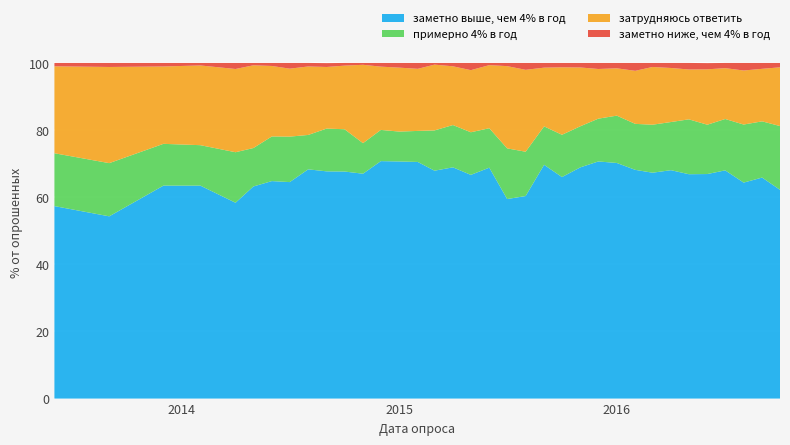

Reading left to right, what are all the values shown in this chart?

заметно выше, чем 4% в год: 2013-06-01=57.4	2013-09-01=54.3	2013-12-01=63.5	2014-02-01=63.5	2014-04-01=58.4	2014-05-01=63.2	2014-06-01=64.8	2014-07-01=64.5	2014-08-01=68.3	2014-09-01=67.7	2014-10-01=67.7	2014-11-01=67.0	2014-12-01=70.8	2015-01-01=70.7	2015-02-01=70.5	2015-03-01=67.9	2015-04-01=68.9	2015-05-01=66.7	2015-06-01=68.8	2015-07-01=59.5	2015-08-01=60.4	2015-09-01=69.7	2015-10-01=66.0	2015-11-01=68.9	2015-12-01=70.7	2016-01-01=70.2	2016-02-01=68.2	2016-03-01=67.3	2016-04-01=68.0	2016-05-01=66.8	2016-06-01=66.9	2016-07-01=68.0	2016-08-01=64.3	2016-09-01=65.8	2016-10-01=62.2
примерно 4% в год: 2013-06-01=15.8	2013-09-01=15.8	2013-12-01=12.4	2014-02-01=12.1	2014-04-01=15.1	2014-05-01=11.4	2014-06-01=13.3	2014-07-01=13.6	2014-08-01=10.2	2014-09-01=12.8	2014-10-01=12.6	2014-11-01=9.1	2014-12-01=9.3	2015-01-01=8.9	2015-02-01=9.2	2015-03-01=12.0	2015-04-01=12.6	2015-05-01=12.7	2015-06-01=11.8	2015-07-01=15.1	2015-08-01=13.2	2015-09-01=11.4	2015-10-01=12.6	2015-11-01=12.2	2015-12-01=12.8	2016-01-01=14.1	2016-02-01=13.7	2016-03-01=14.3	2016-04-01=14.3	2016-05-01=16.4	2016-06-01=14.7	2016-07-01=15.3	2016-08-01=17.3	2016-09-01=16.8	2016-10-01=19.0
затрудняюсь ответить: 2013-06-01=25.9	2013-09-01=28.6	2013-12-01=23.1	2014-02-01=23.8	2014-04-01=24.8	2014-05-01=24.6	2014-06-01=21.0	2014-07-01=20.2	2014-08-01=20.4	2014-09-01=18.4	2014-10-01=18.9	2014-11-01=23.4	2014-12-01=18.9	2015-01-01=19.1	2015-02-01=18.5	2015-03-01=19.6	2015-04-01=17.5	2015-05-01=18.5	2015-06-01=18.8	2015-07-01=24.5	2015-08-01=24.4	2015-09-01=17.5	2015-10-01=20.1	2015-11-01=17.5	2015-12-01=14.8	2016-01-01=14.1	2016-02-01=15.8	2016-03-01=17.2	2016-04-01=16.1	2016-05-01=14.8	2016-06-01=16.5	2016-07-01=15.2	2016-08-01=16.1	2016-09-01=15.7	2016-10-01=17.5
заметно ниже, чем 4% в год: 2013-06-01=1.0	2013-09-01=1.2	2013-12-01=1.1	2014-02-01=0.8	2014-04-01=1.8	2014-05-01=0.7	2014-06-01=0.9	2014-07-01=1.7	2014-08-01=1.1	2014-09-01=1.1	2014-10-01=0.8	2014-11-01=0.6	2014-12-01=1.1	2015-01-01=1.4	2015-02-01=1.8	2015-03-01=0.5	2015-04-01=1.0	2015-05-01=2.1	2015-06-01=0.7	2015-07-01=0.9	2015-08-01=2.0	2015-09-01=1.4	2015-10-01=1.3	2015-11-01=1.4	2015-12-01=1.8	2016-01-01=1.6	2016-02-01=2.4	2016-03-01=1.2	2016-04-01=1.5	2016-05-01=1.9	2016-06-01=1.9	2016-07-01=1.6	2016-08-01=2.2	2016-09-01=1.8	2016-10-01=1.3